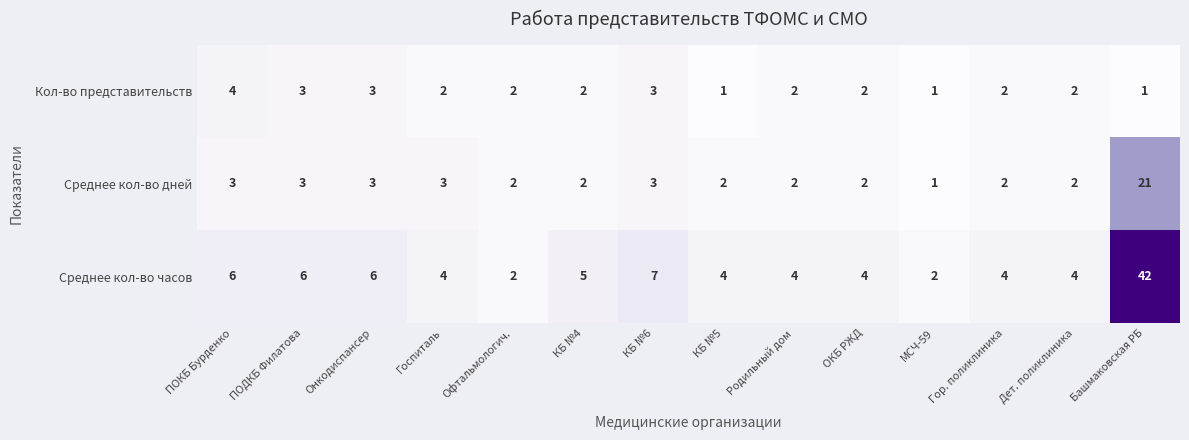

What is the highest value of the Среднее кол-во часов series?

42